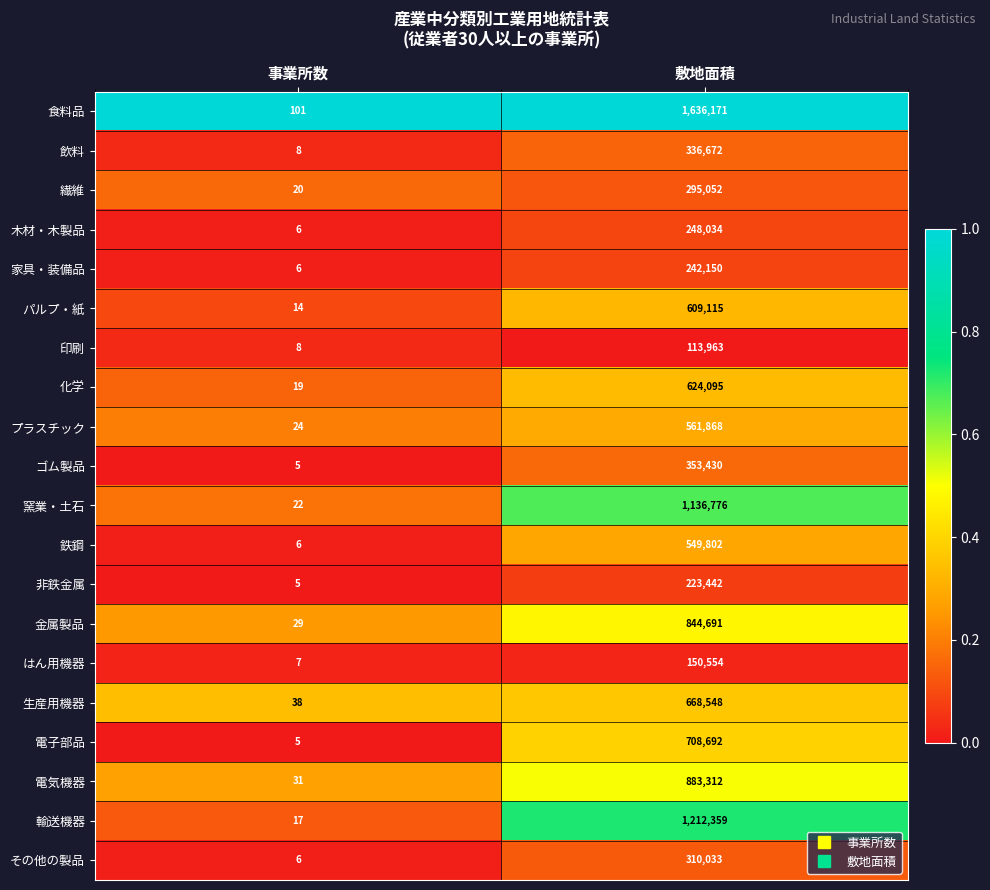

Is it true that ゴム製品 equals 479887 at 敷地面積?

False